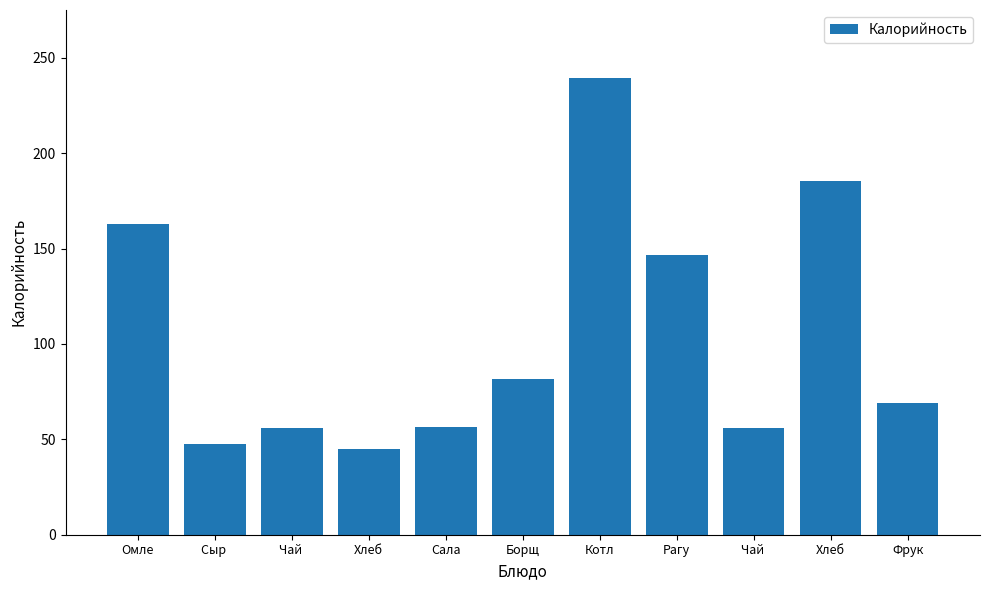

True or false: the data shows 56.6 at Сала.

True